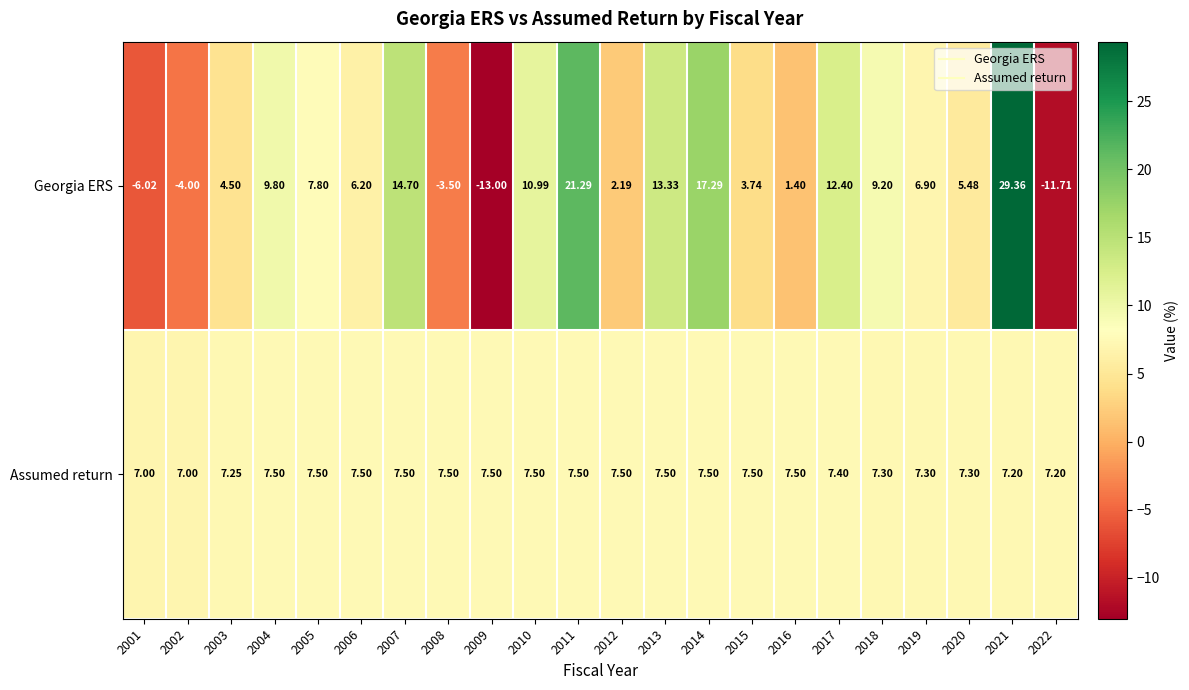

Which series has the largest total across all categories?

Assumed return